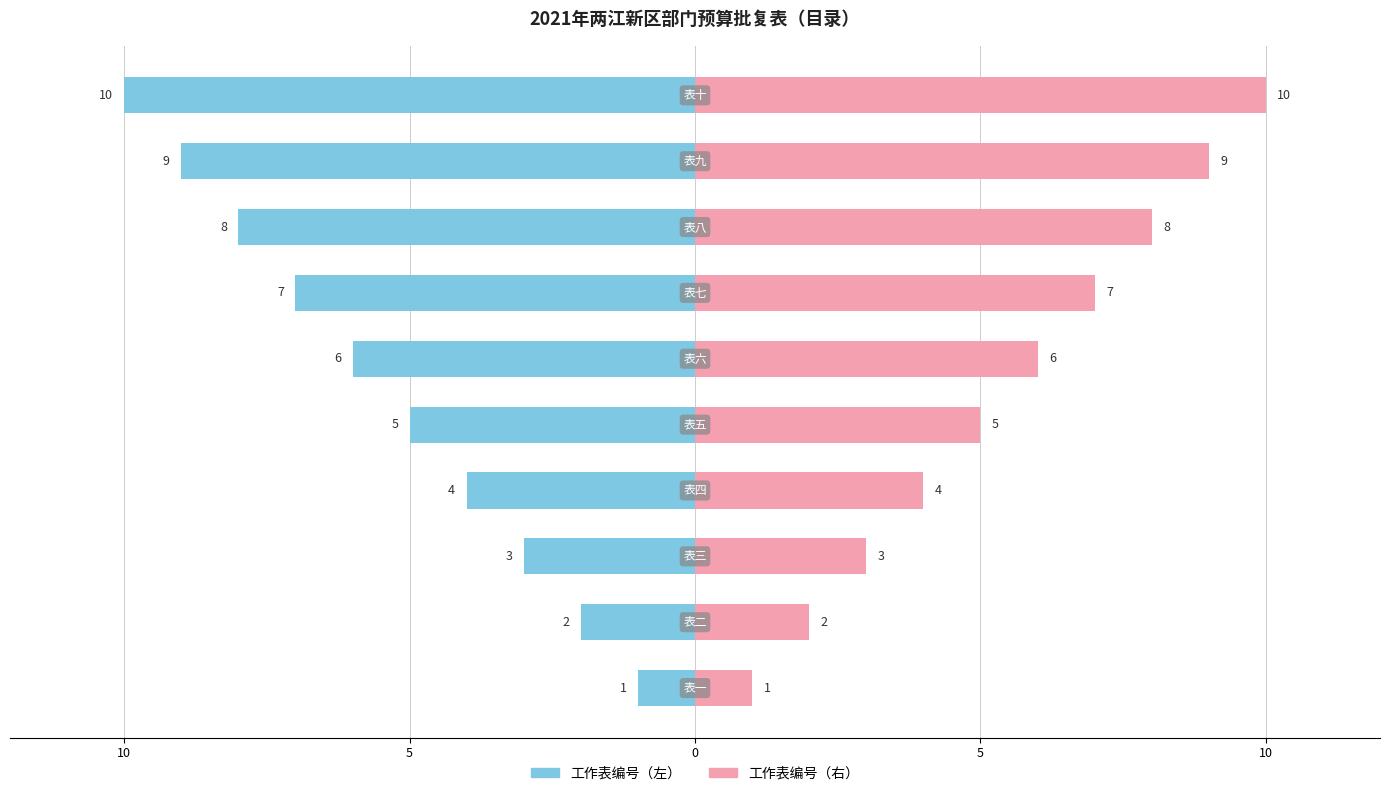

Count the number of categories in the chart.

10